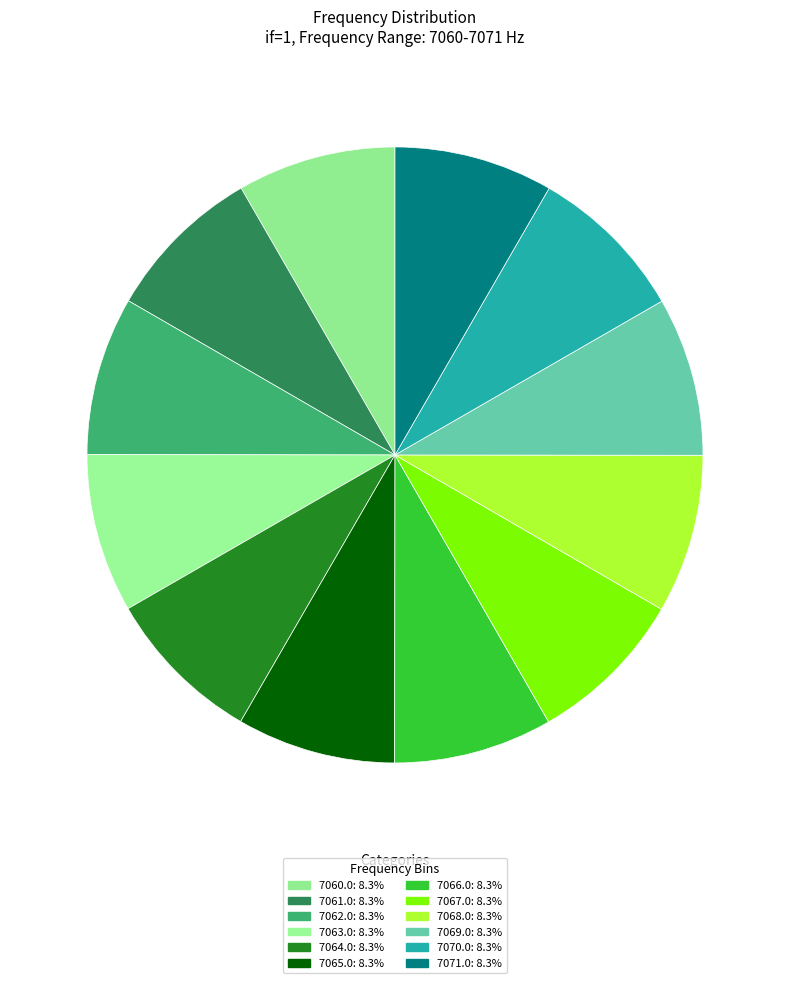

Count the number of slices in the pie.

12